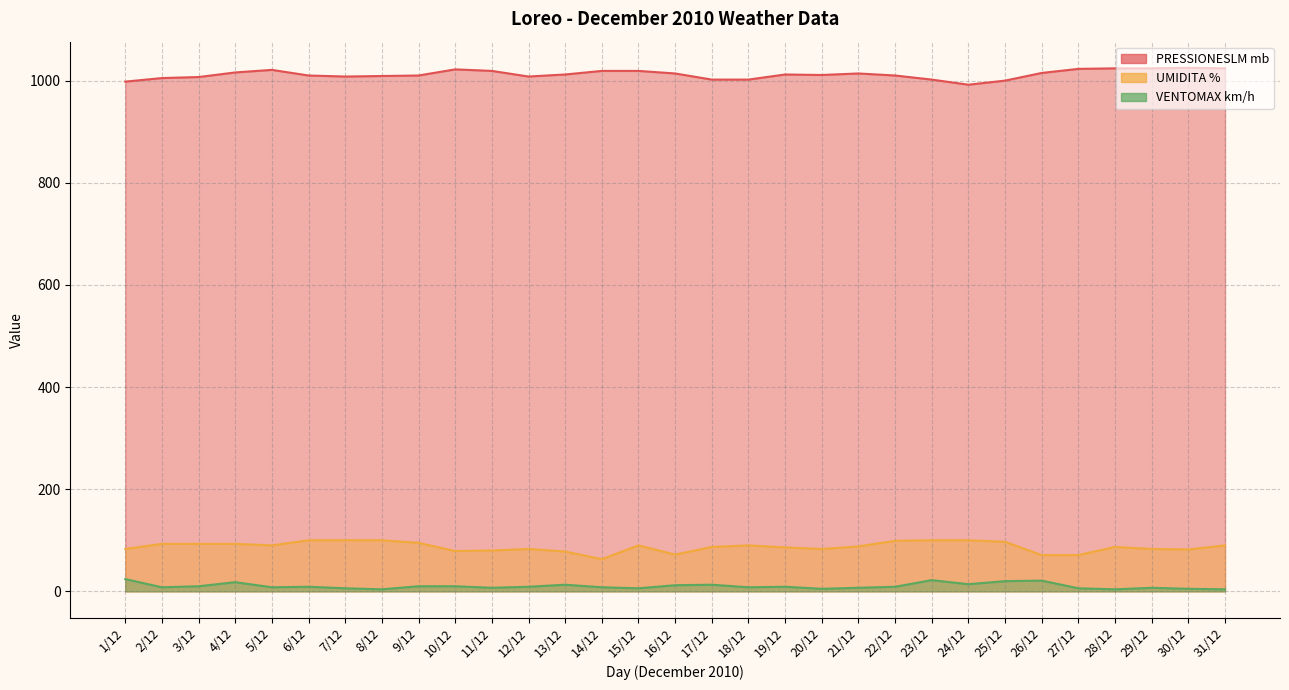

Which category has the lowest value in the VENTOMAX km/h series?

8/12